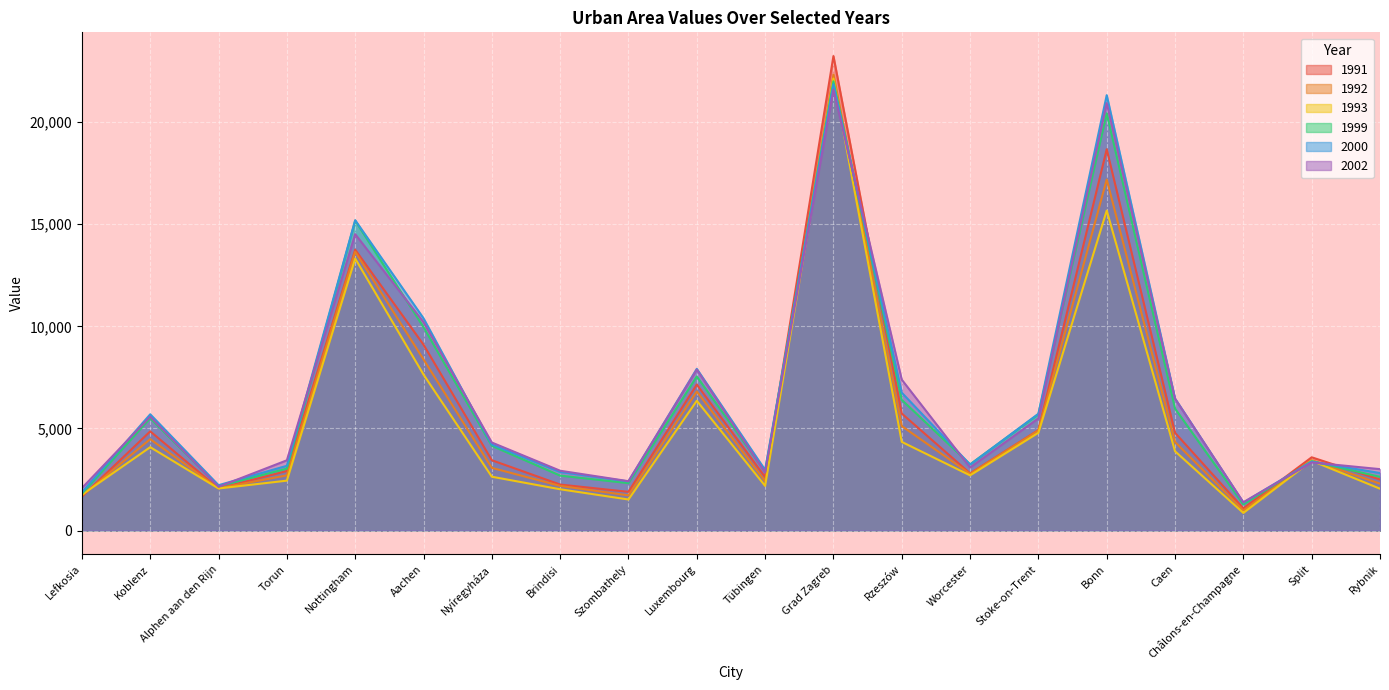

At which category is the sum across all series the highest?

Grad Zagreb